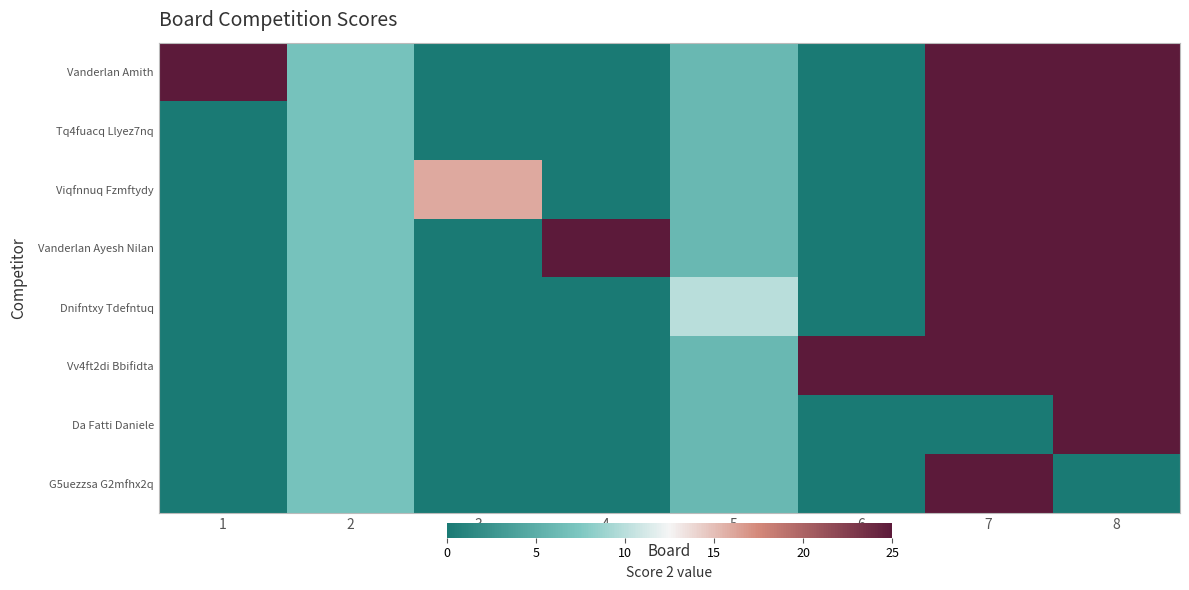

Which series changed the most between 1 and 3?

Vanderlan Amith